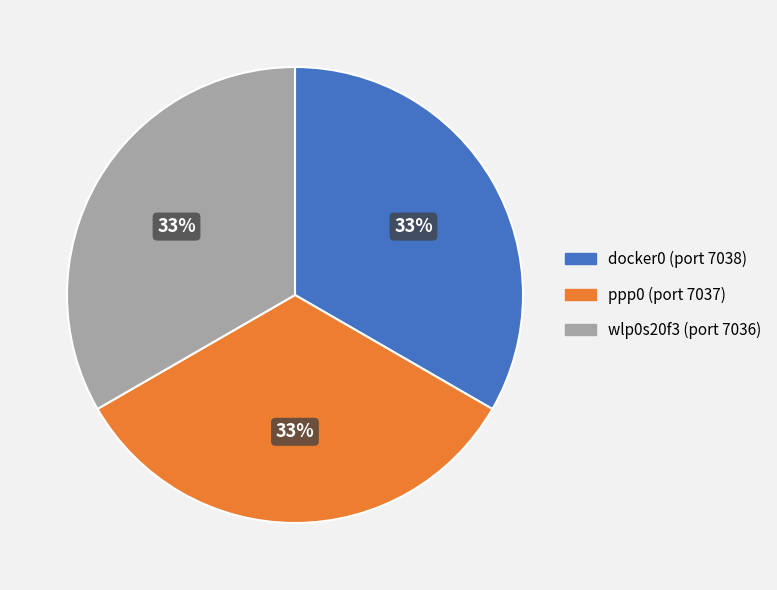

Does any single category account for the majority?

No